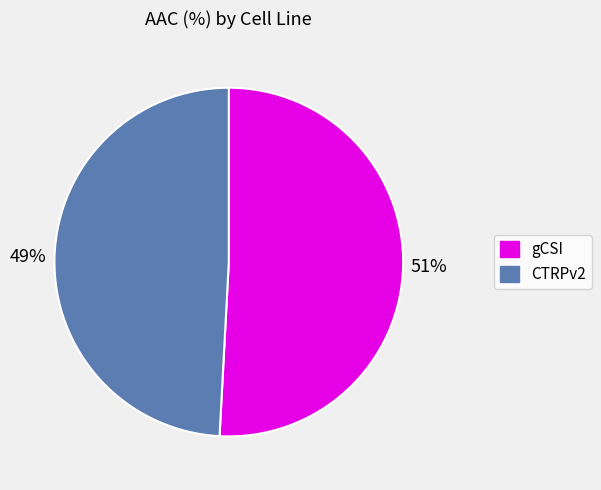

To the nearest percent, what is the average slice percentage?

50%